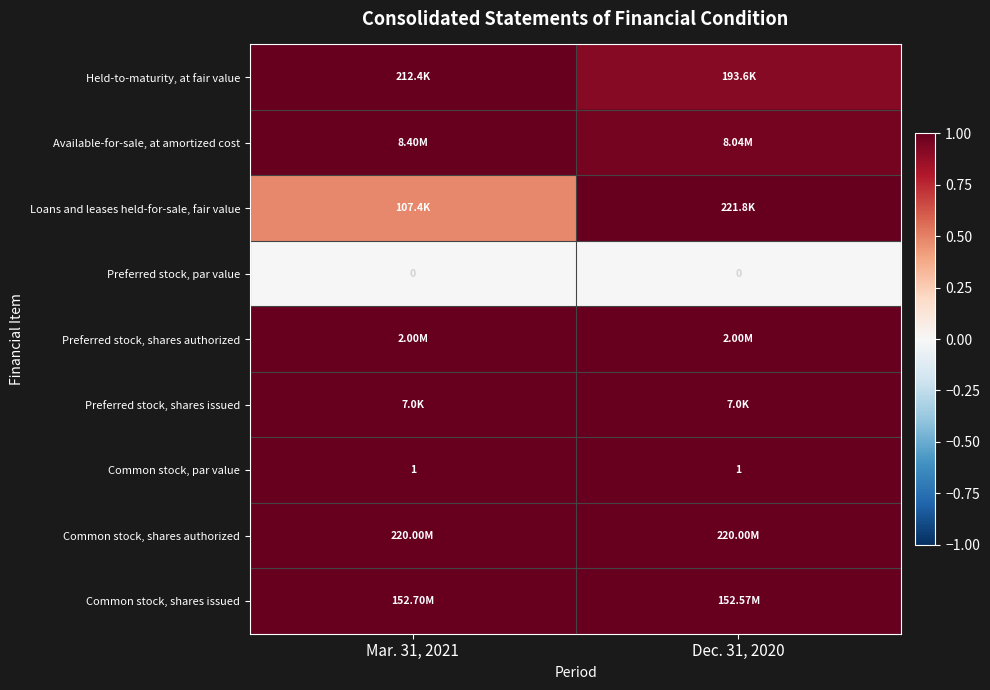

At which category does the chart reach its peak across all series?

Mar. 31, 2021